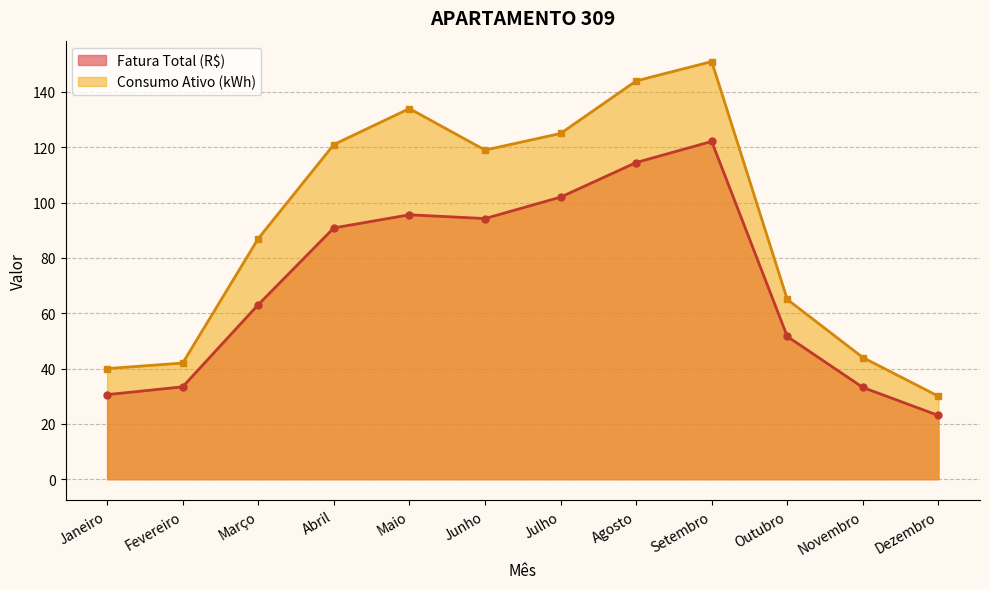

What is the smallest value displayed?

23.0